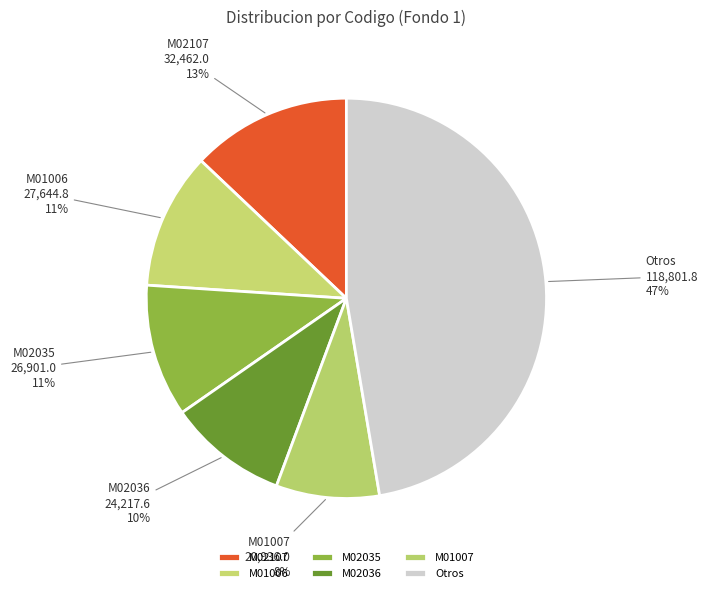

What is the ratio of the value at M01006 to the value at M02036?

1.1